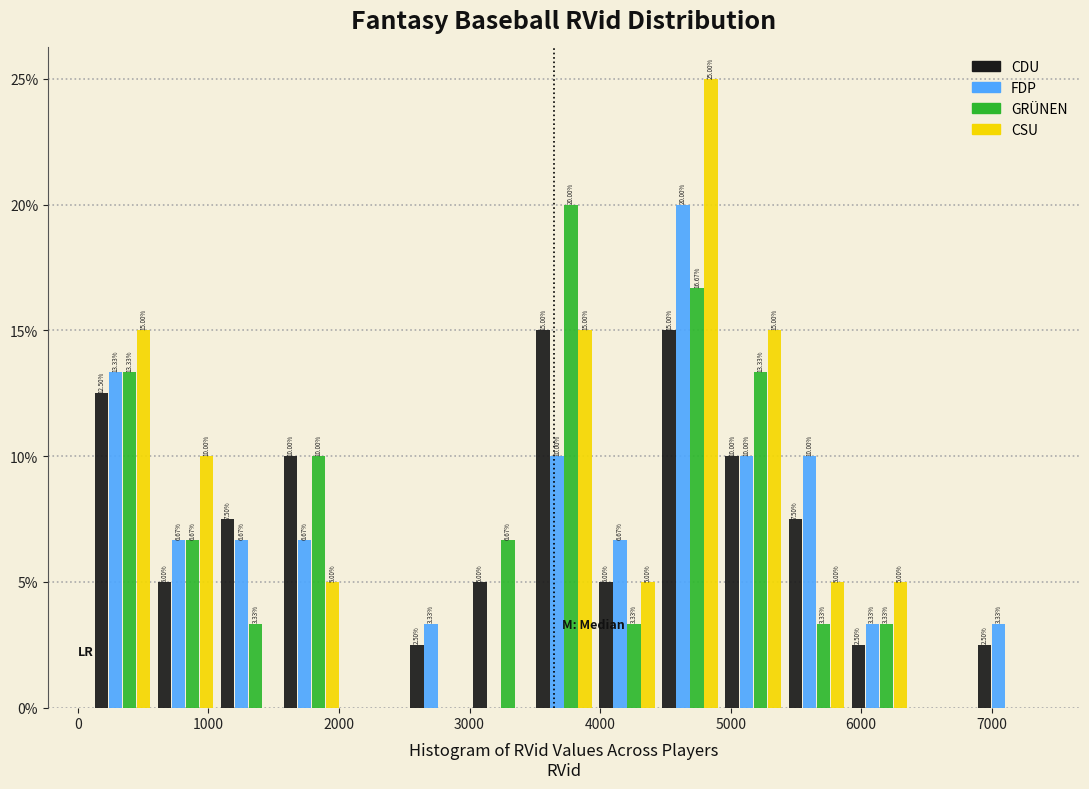

In the GRÜNEN series, which range on the x-axis has the tallest bar?

3500 to 4000